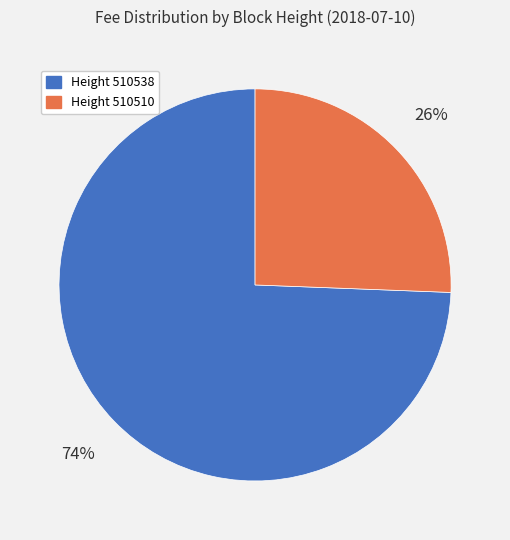

Is there any slice that represents more than half of the pie?

Yes